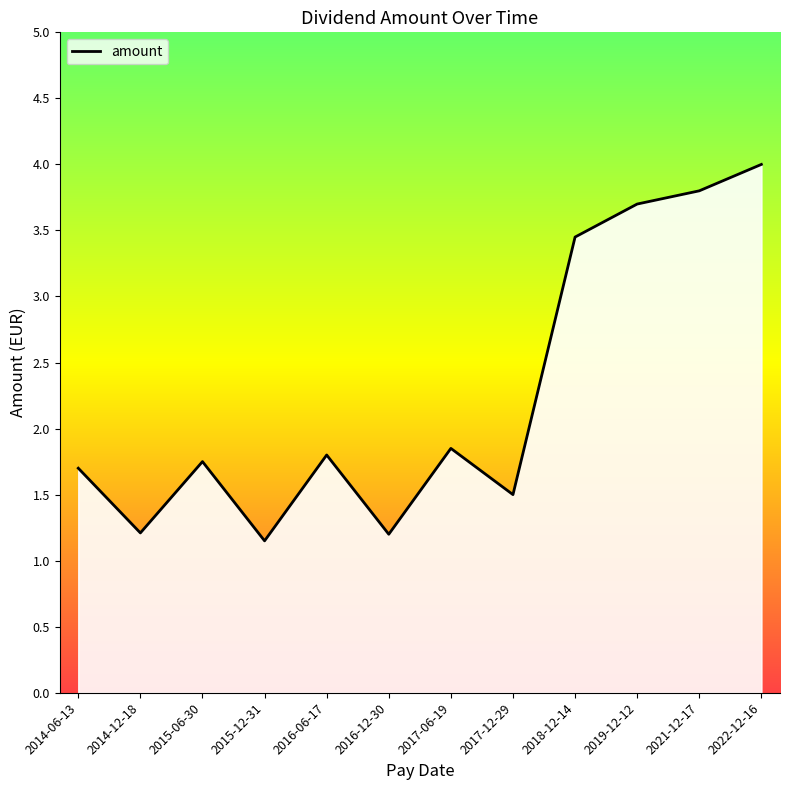

The chart shows a value of 0.4 at 2016-06-17. True or false?

False